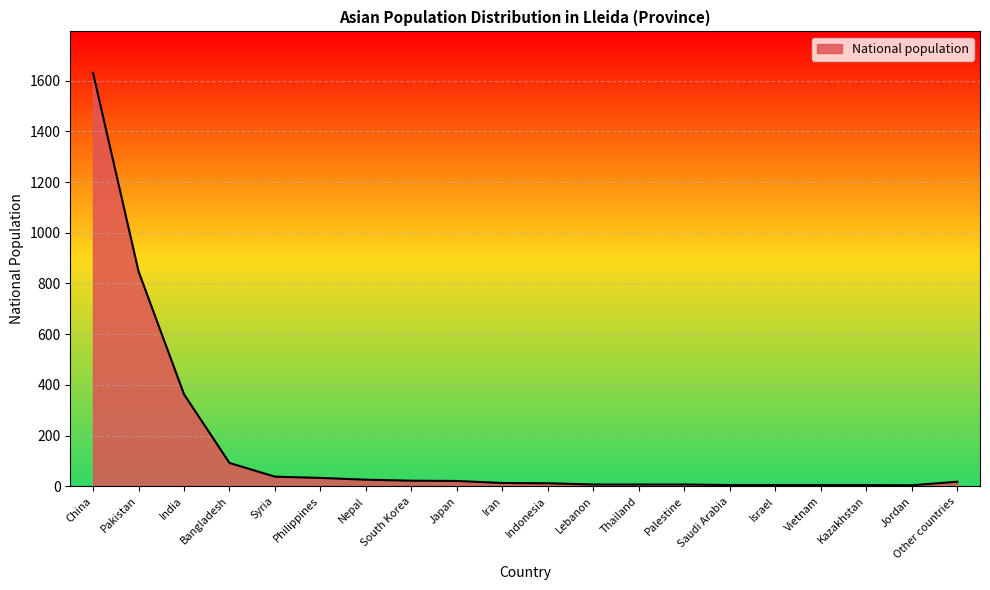

What is the ratio of the value at Syria to the value at Thailand?

5.4